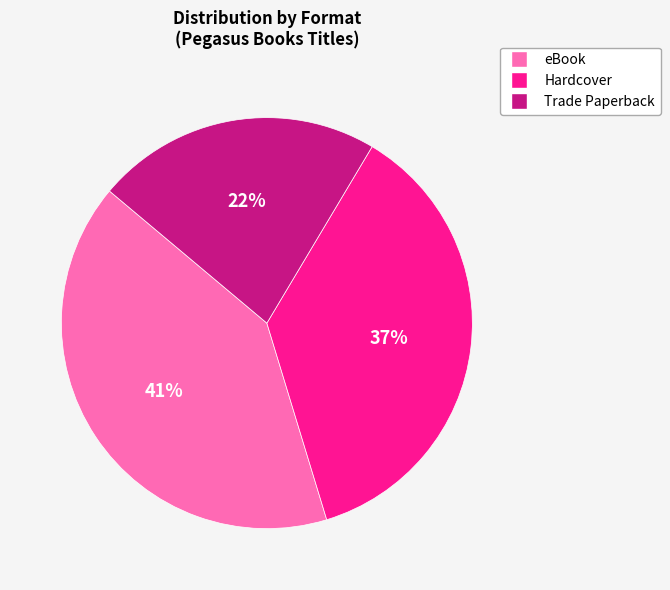

Which has a higher value, eBook or Trade Paperback?

eBook